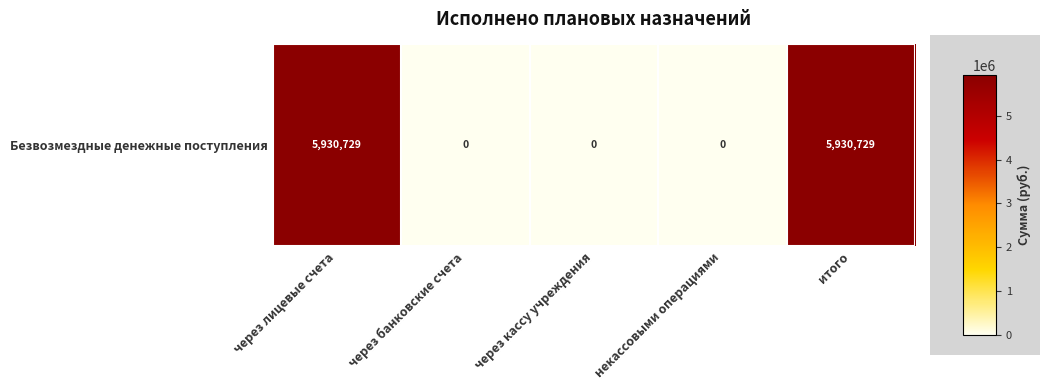

What is the greatest value displayed?

5930729.0